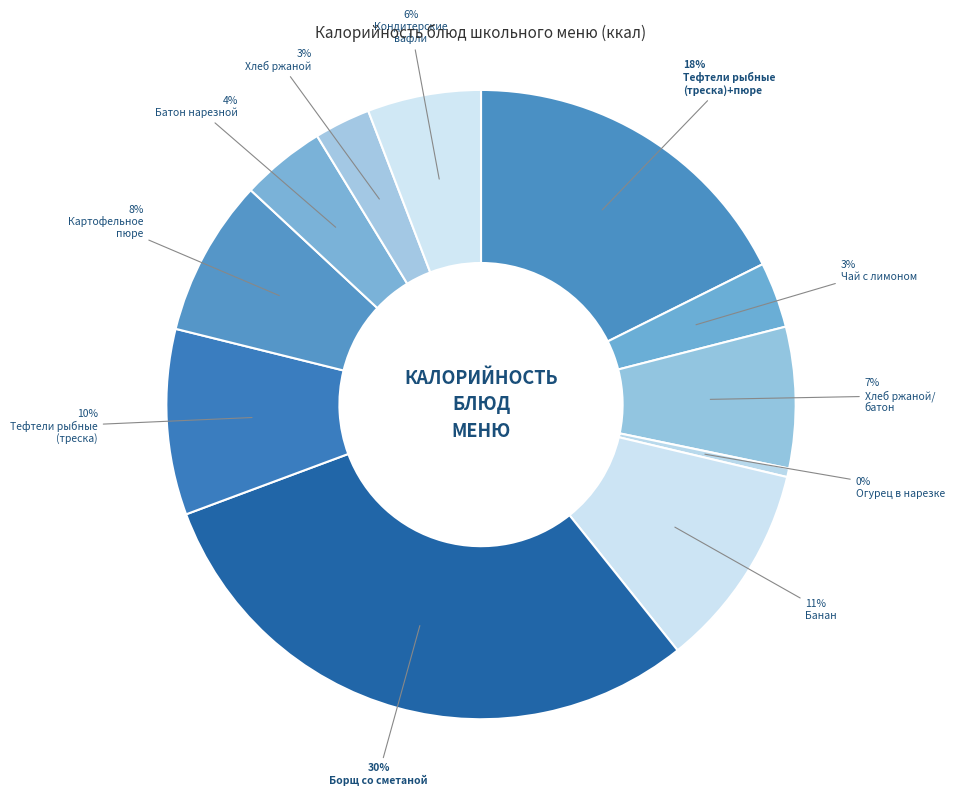

How many slices are in this pie chart?

11